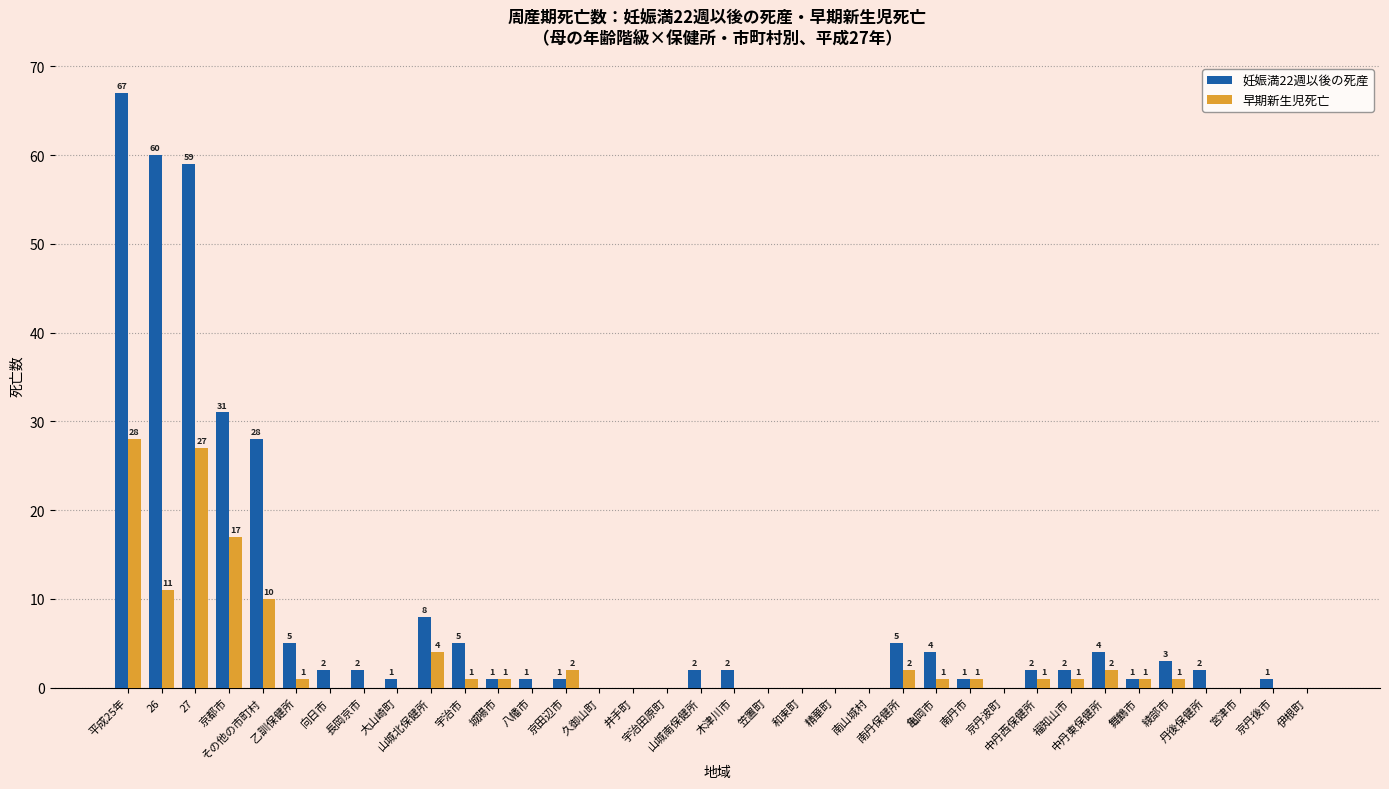

How many values in 妊娠満22週以後の死産 are above zero?

26